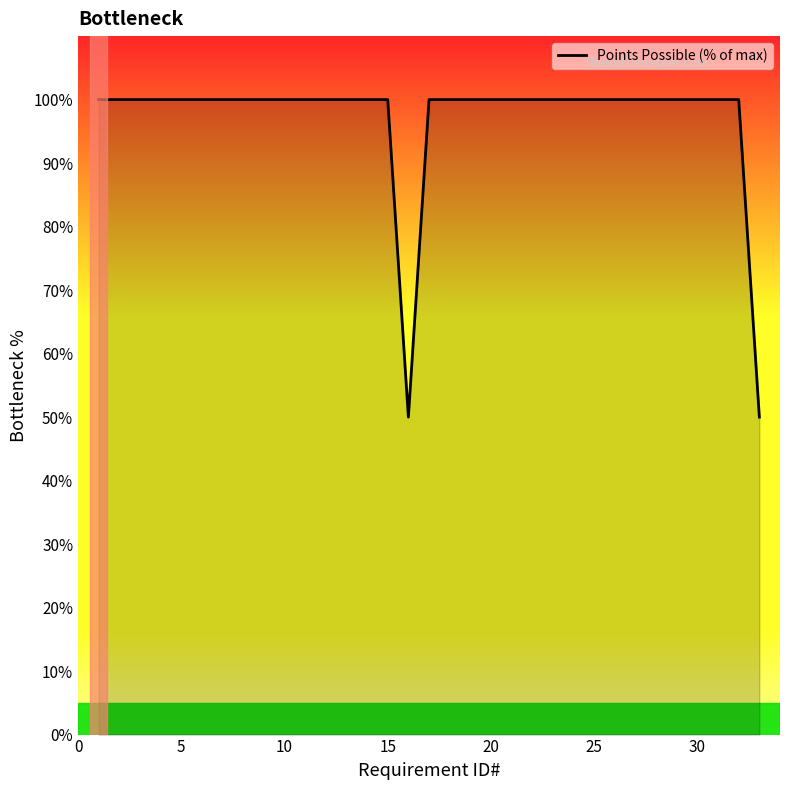

What is the difference between the maximum and minimum values?

50